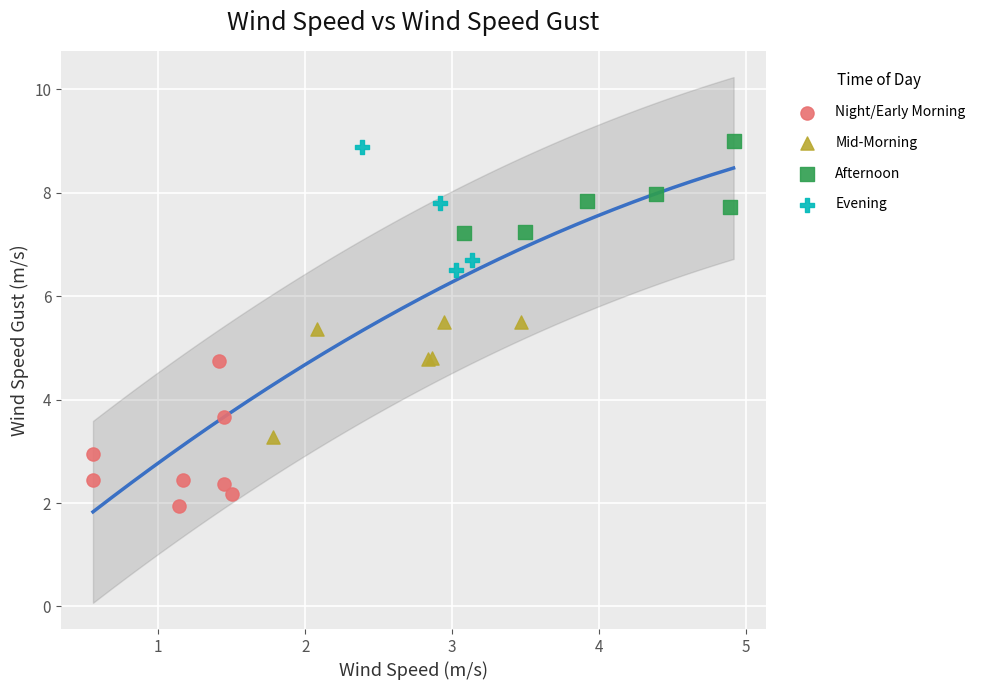

Which series has the largest Y range (max minus min)?

Night/Early Morning